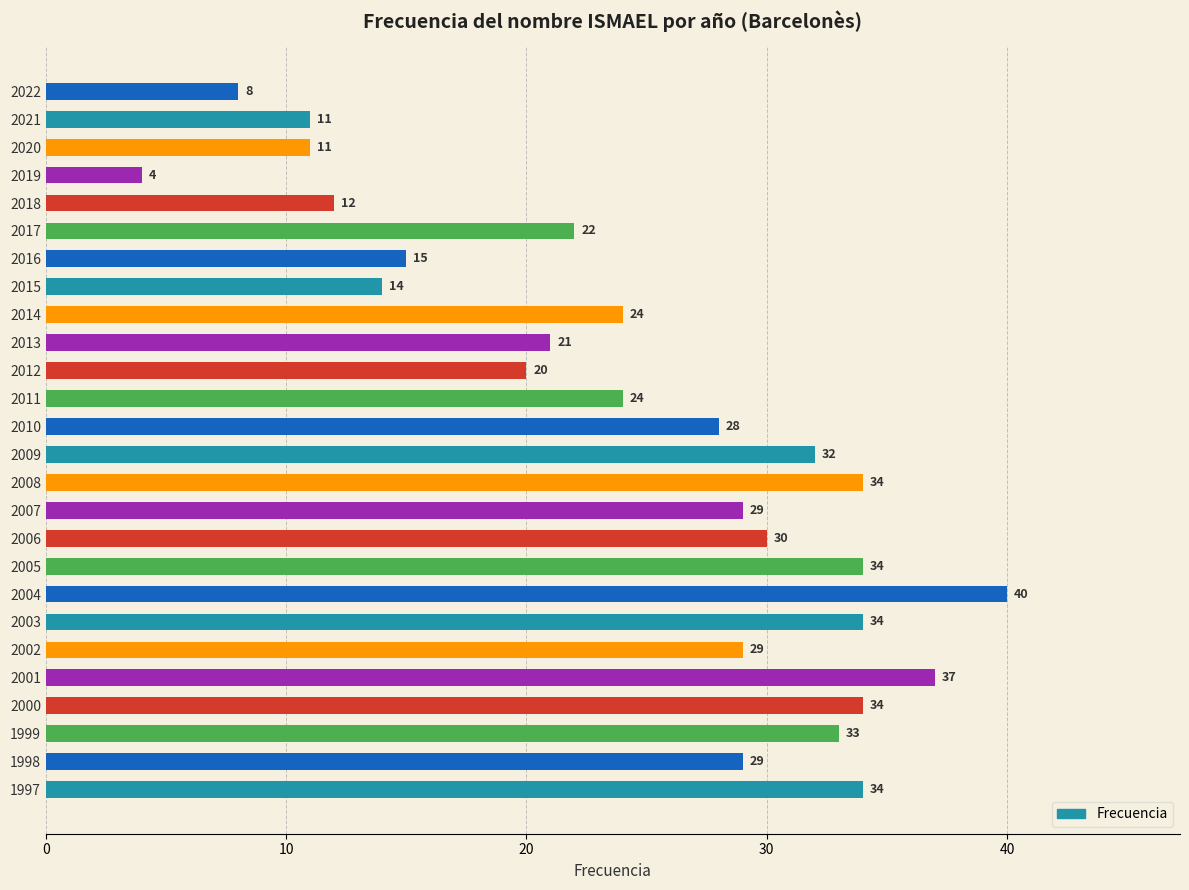

What is the smallest value displayed?

4